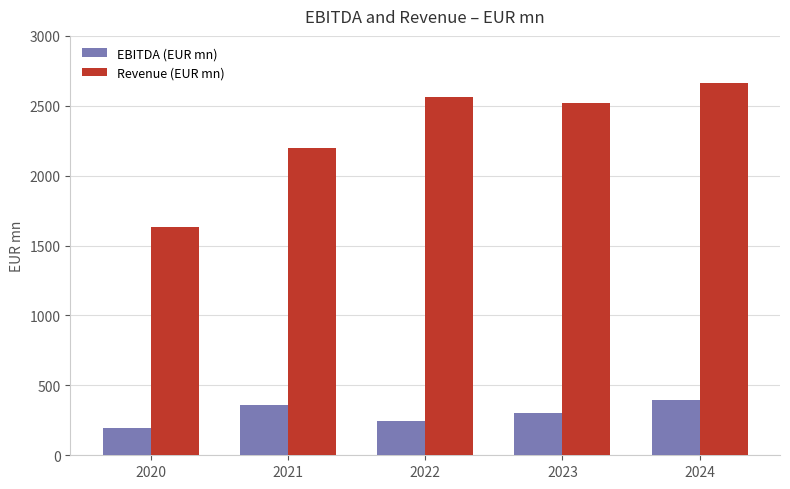

What is the lowest value of the Revenue (EUR mn) series?

1632.6